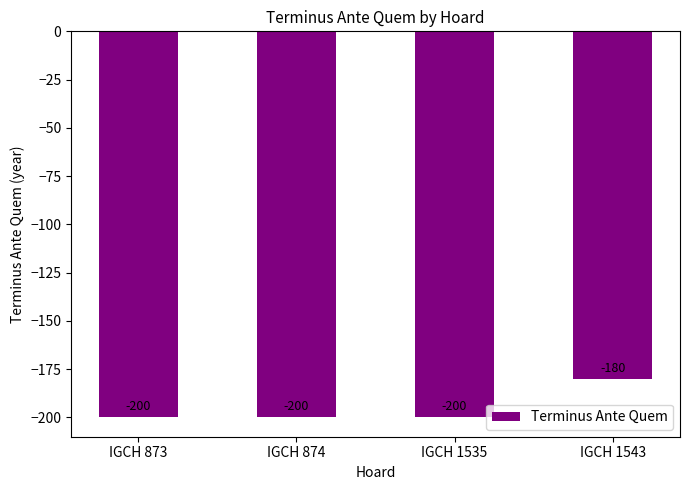

Reading left to right, list all the values displayed in this chart.

IGCH 873=-200	IGCH 874=-200	IGCH 1535=-200	IGCH 1543=-180